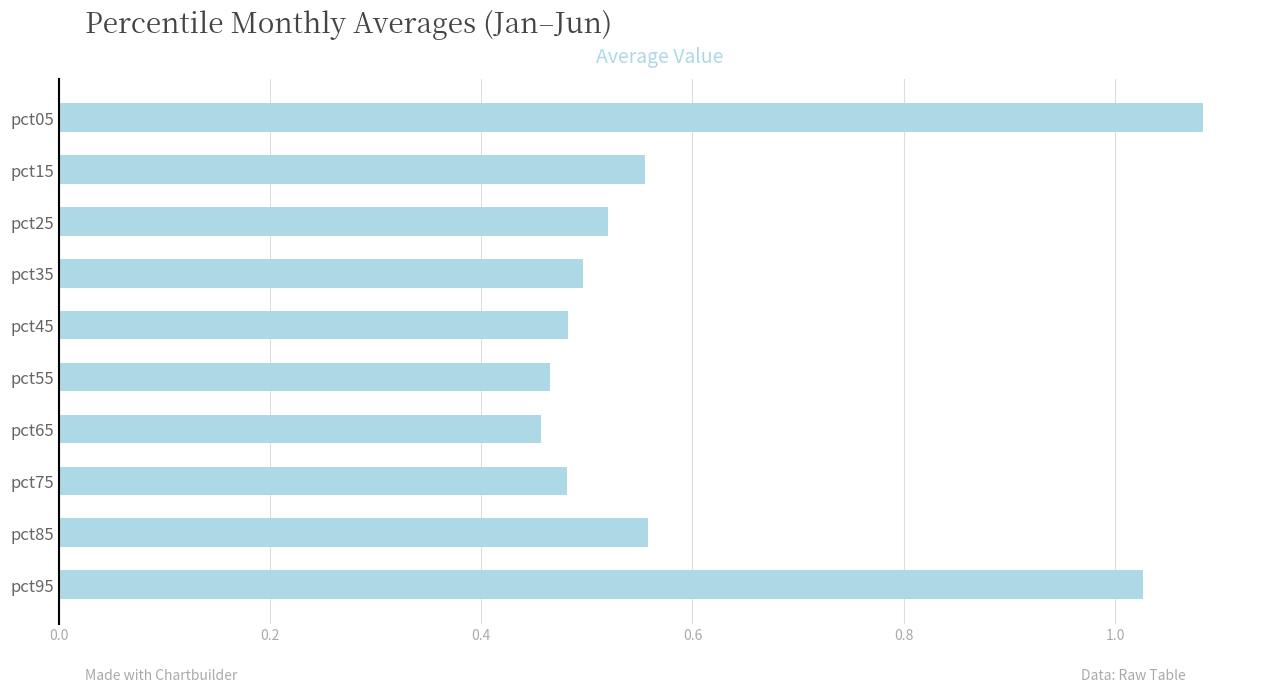

What is the sum of the values at pct55 and pct45?

0.9